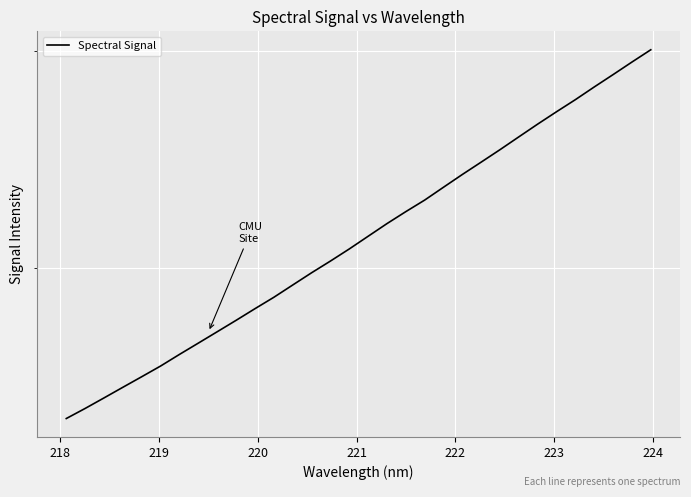

How many lines are shown in the chart?

1